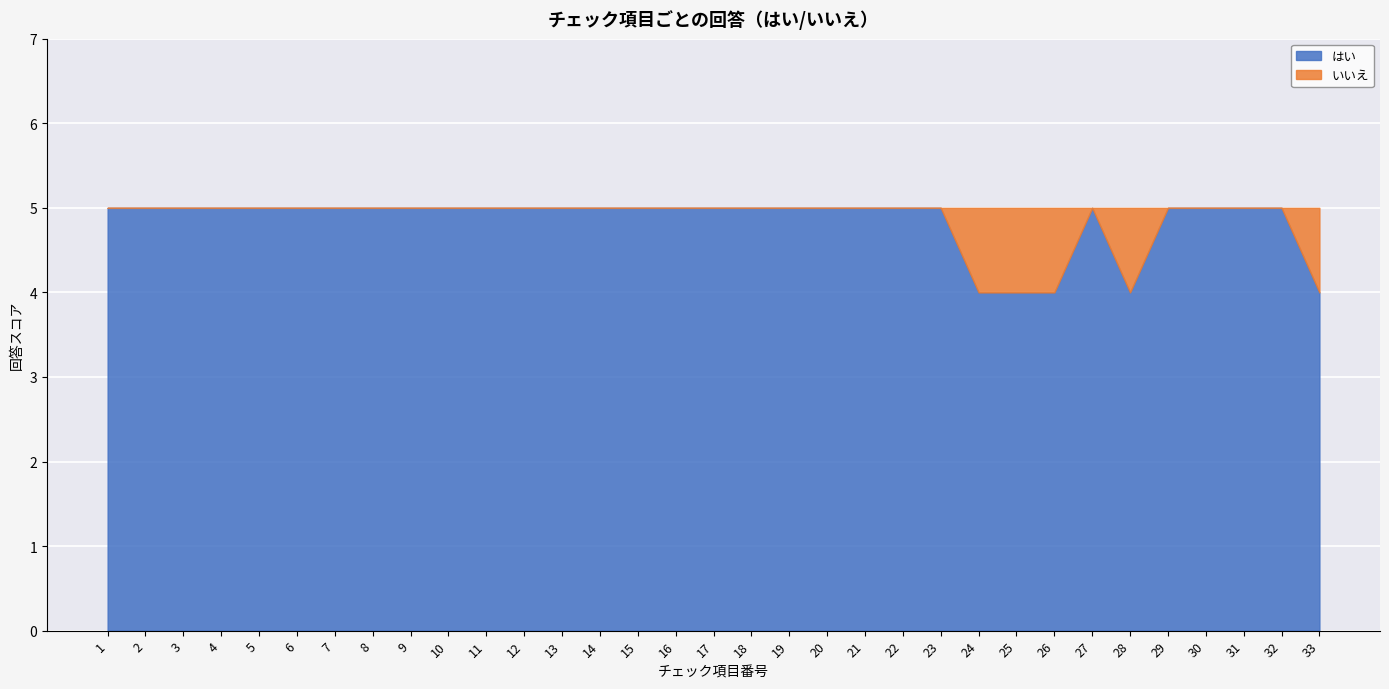

At which label is はい closest to 4?

24